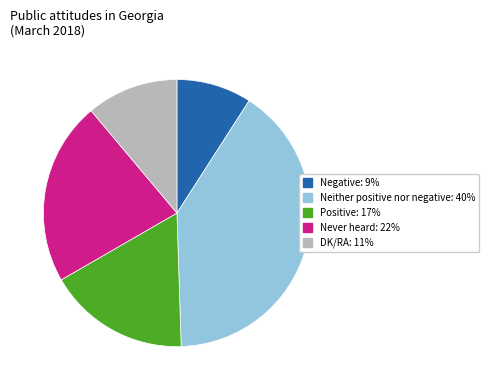

Is the sum of Never heard and DK/RA greater than half?

No